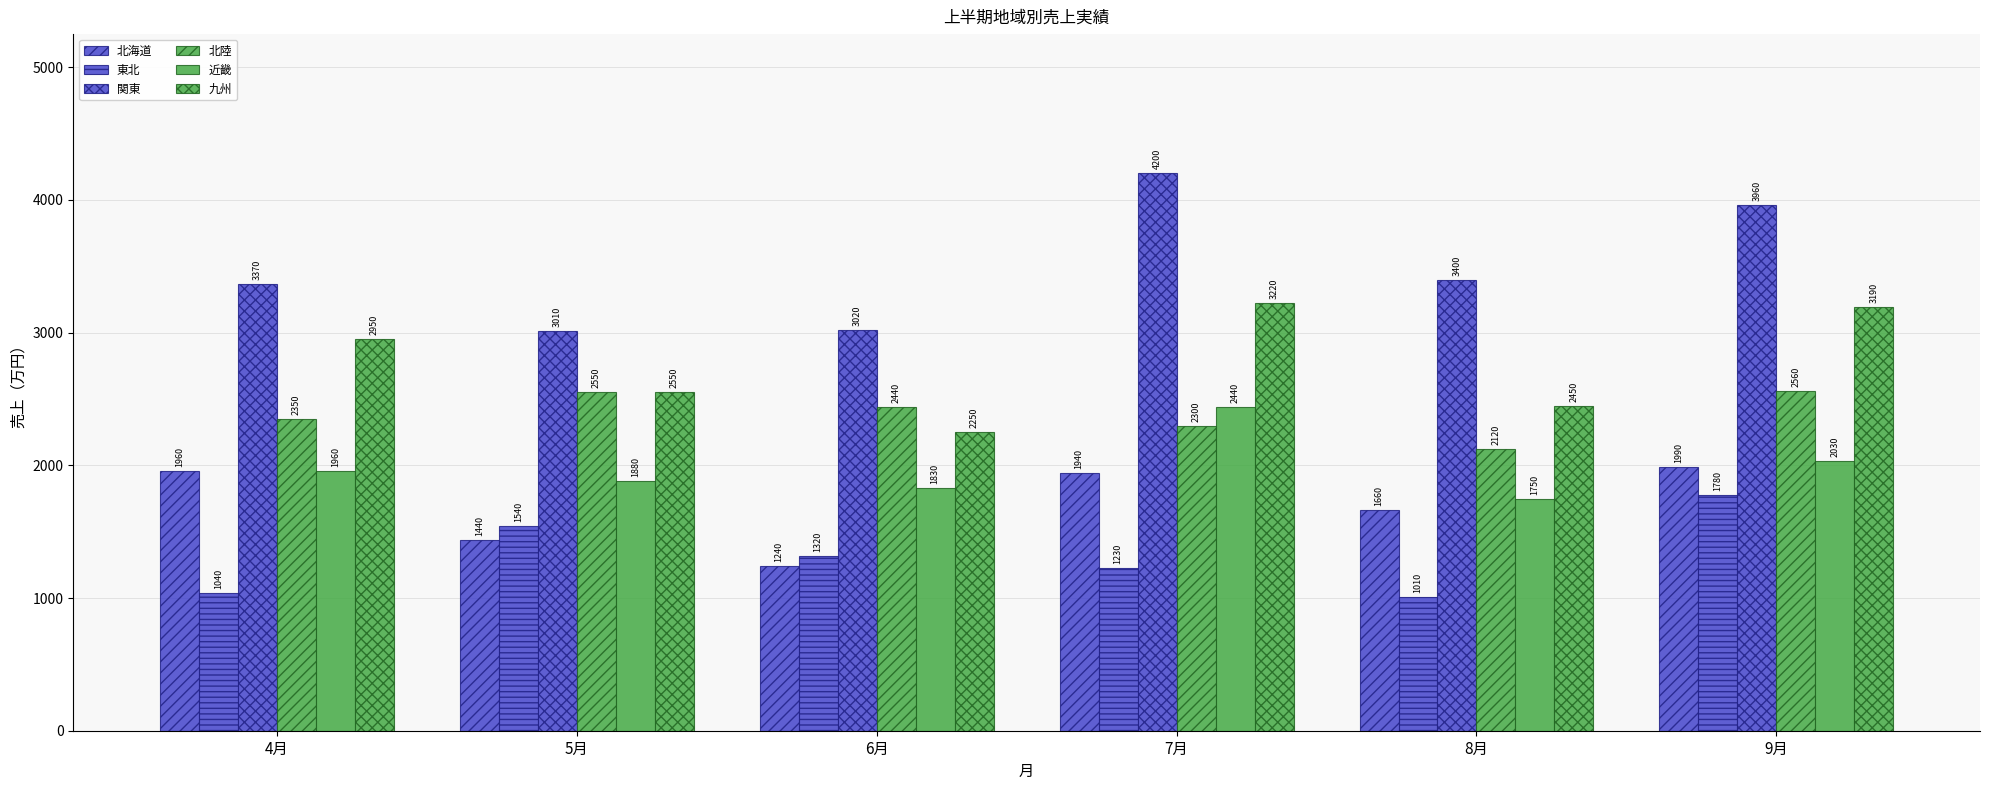

Where is 関東 nearest to the value 3605?

8月